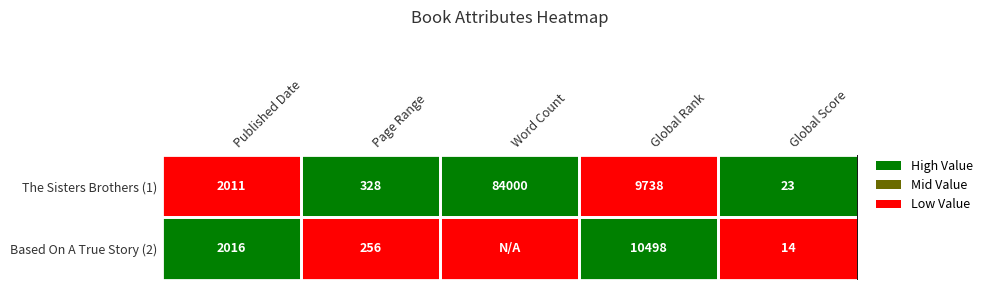

Is the value of The Sisters Brothers (1) at Word Count greater than the value of Based On A True Story (2) at Global Score?

Yes